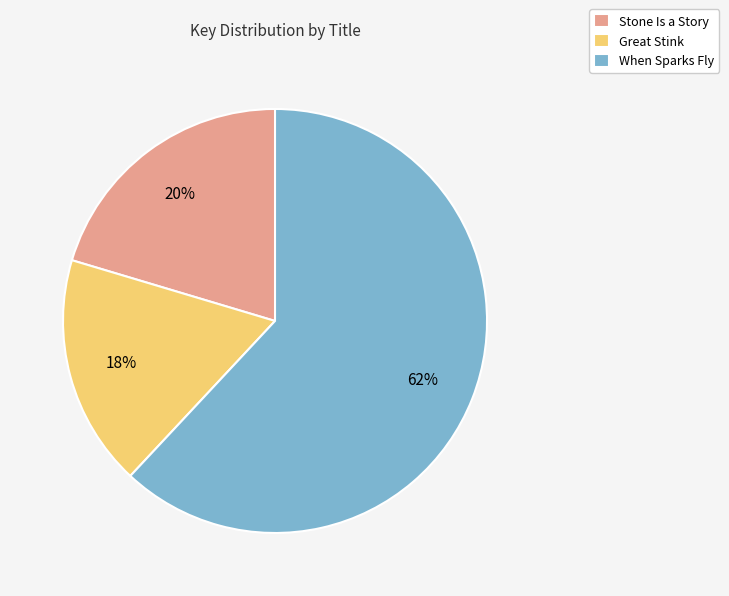

True or false: Stone Is a Story accounts for 14% of the total.

False